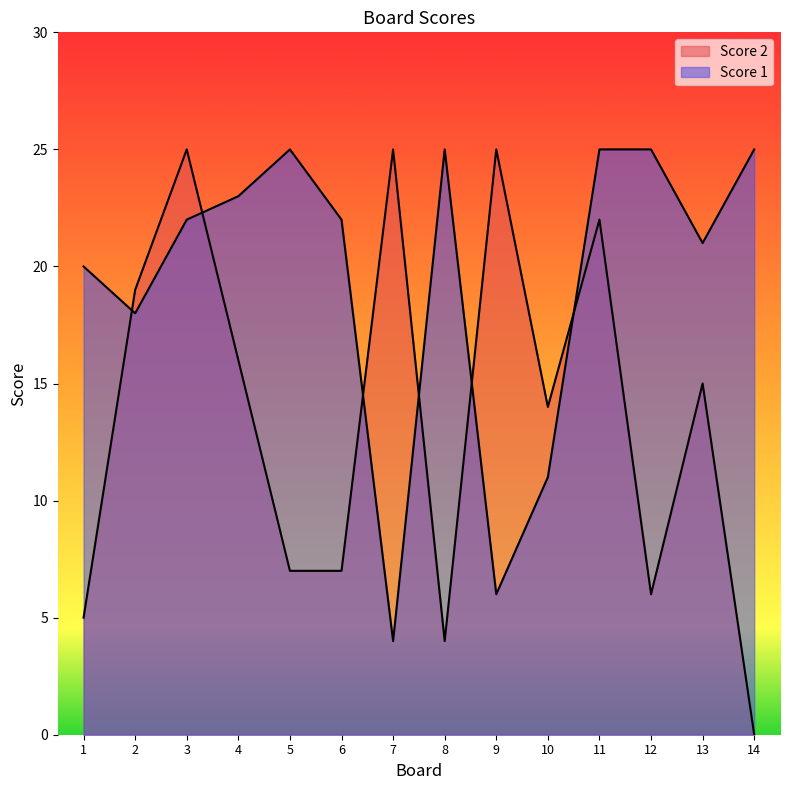

What is the difference between the highest and lowest values at 4?

7